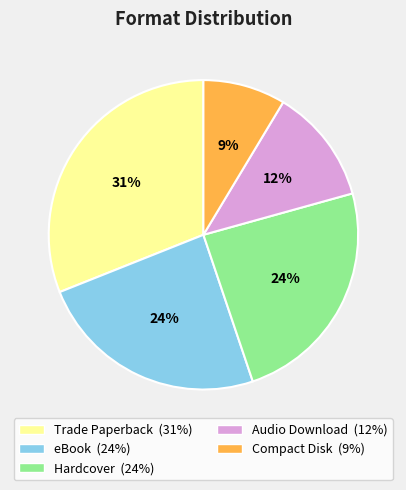

To the nearest percent, what is the difference between the largest and smallest slice percentages?

22%